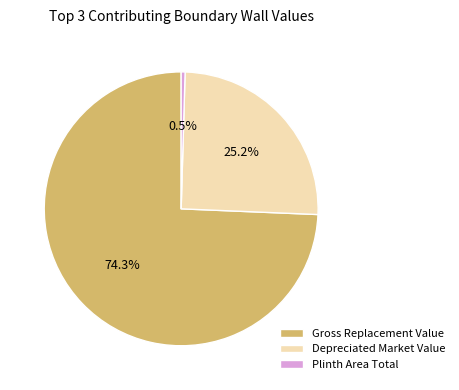

What is the total percentage of Gross Replacement Value and Plinth Area Total?

74.8%